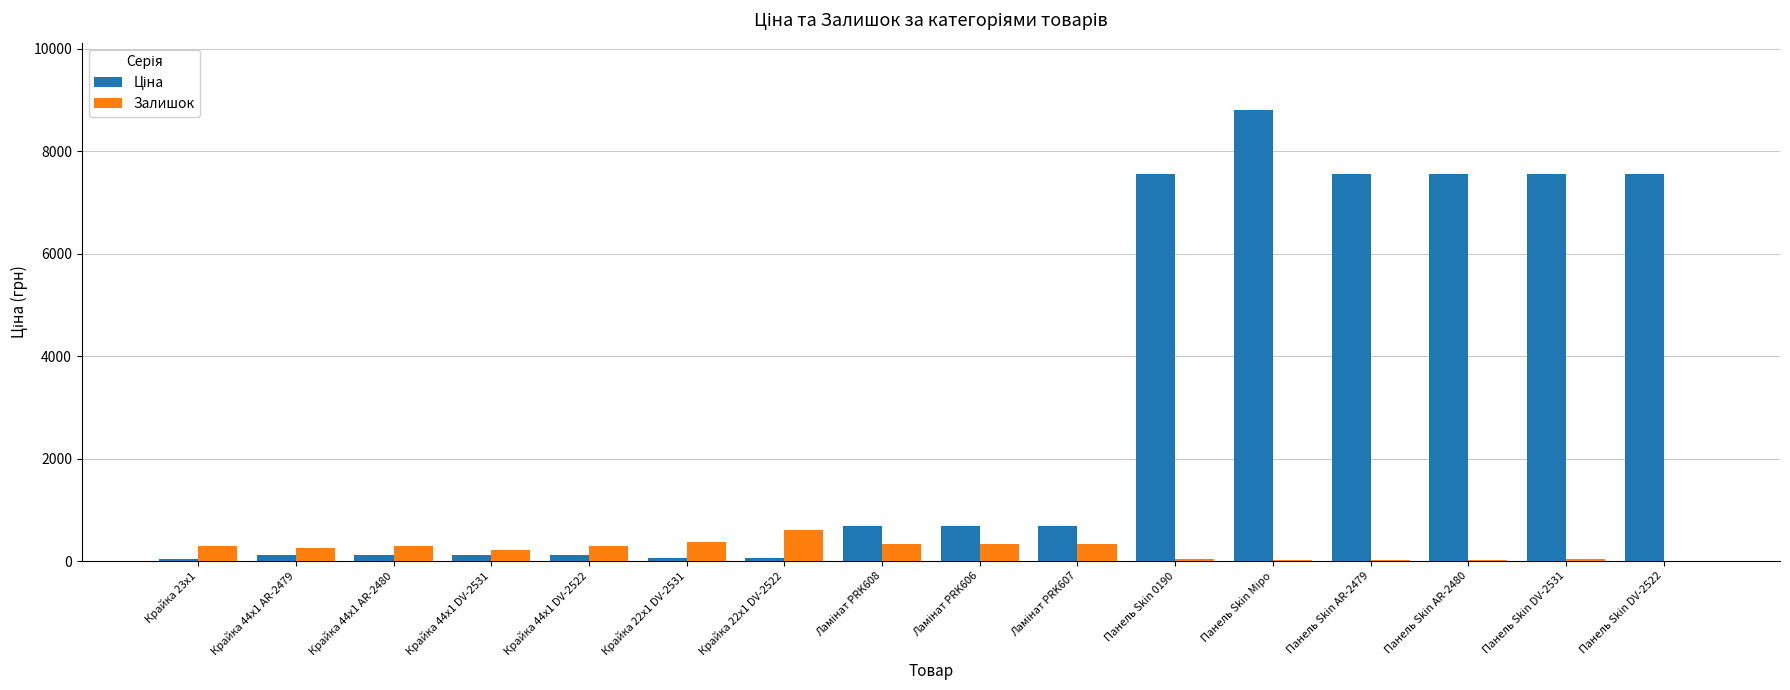

Does the chart contain stacked bars?

No